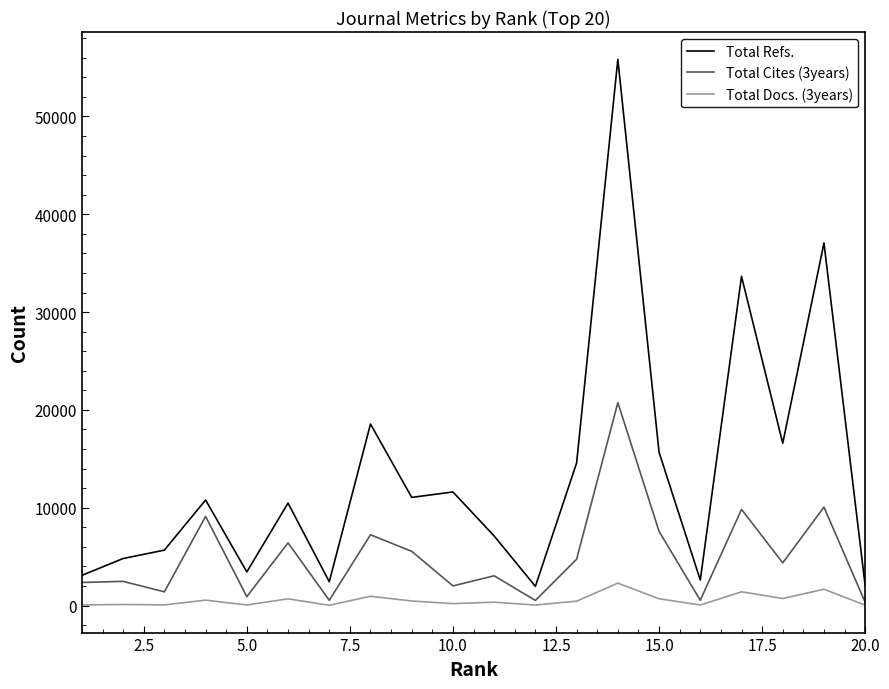

What is the difference between the maximum and minimum values in the Total Refs. series?

53878